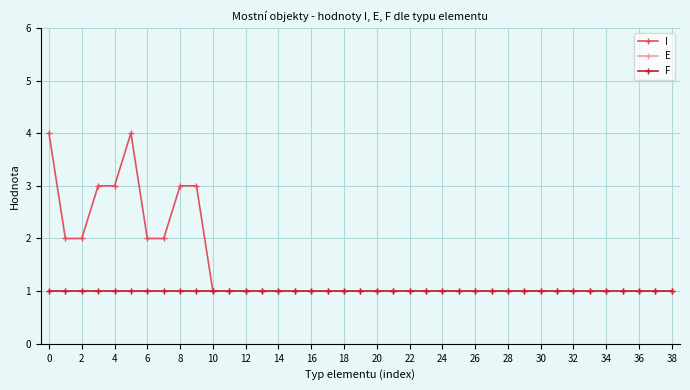

Is this an area chart (filled region under the line)?

No